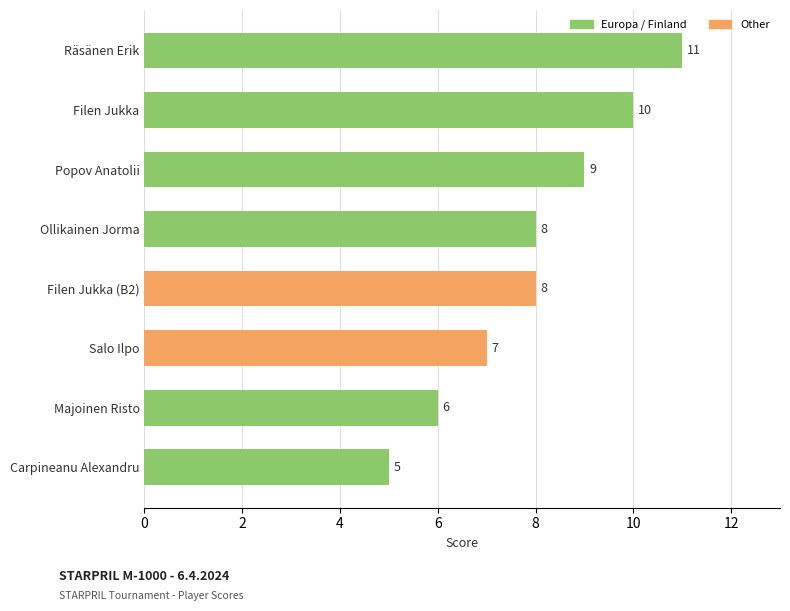

What is the maximum value shown in the chart?

11